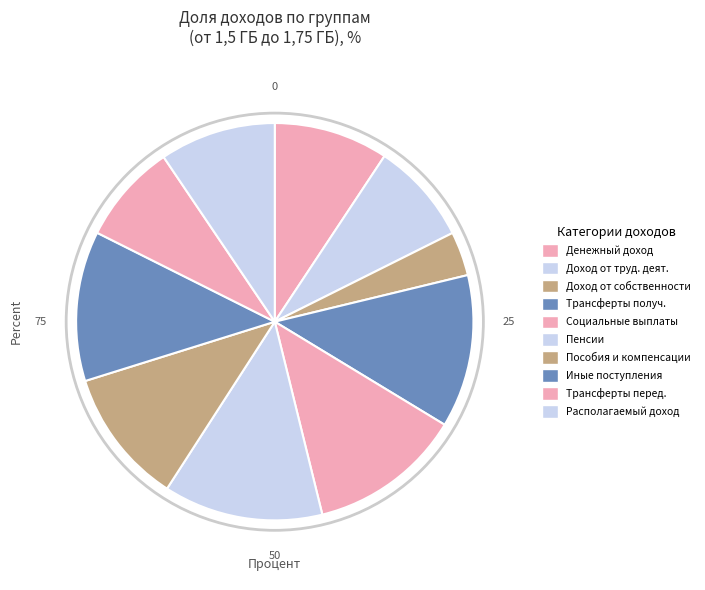

How many segments does this pie chart have?

10